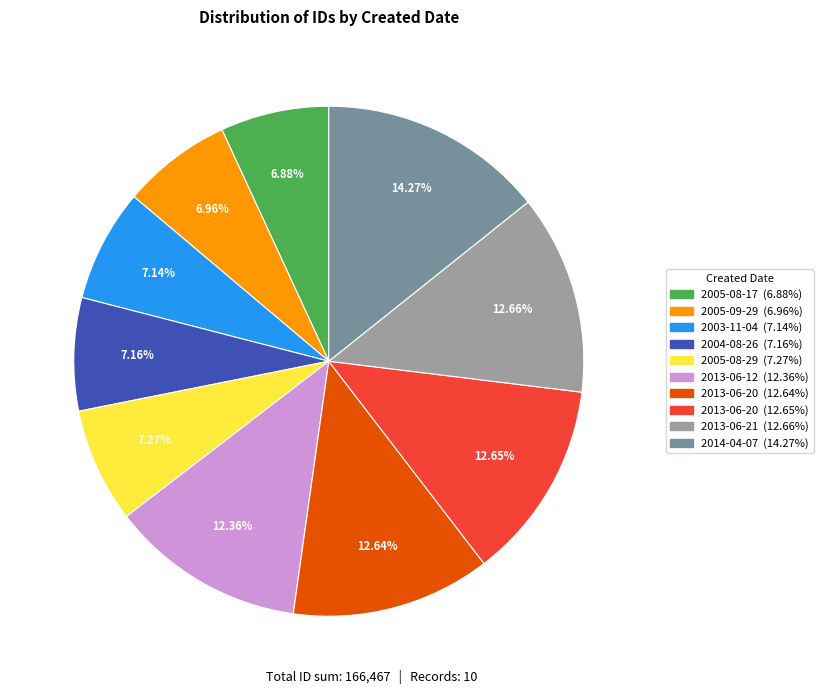

Is there a majority slice in this chart?

No